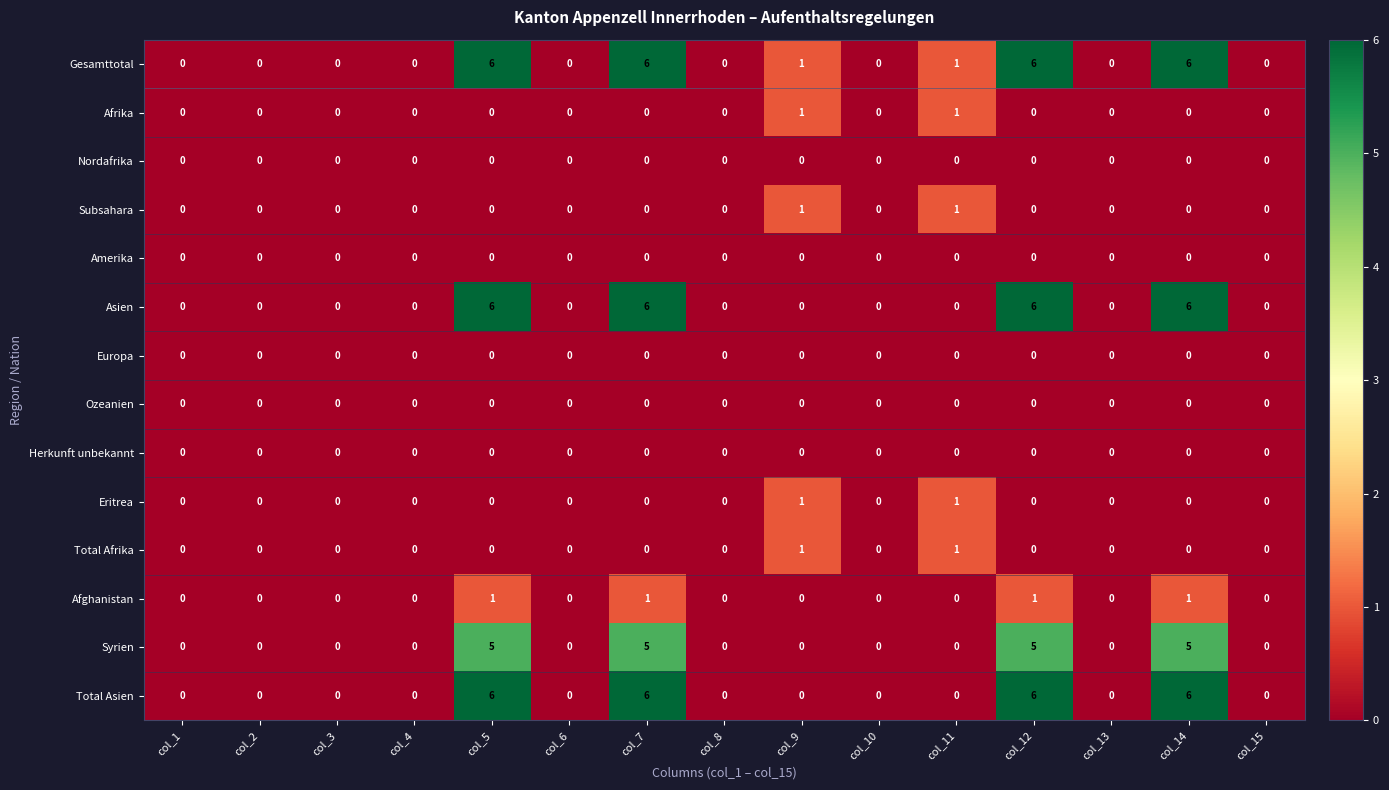

The Amerika series shows 0 at col_3. True or false?

True